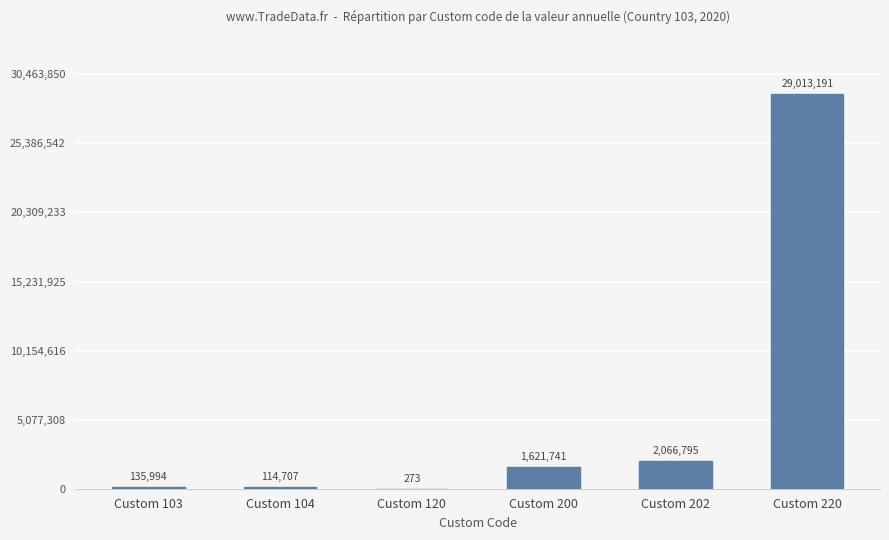

True or false: the data shows 29013191 at Custom 220.

True